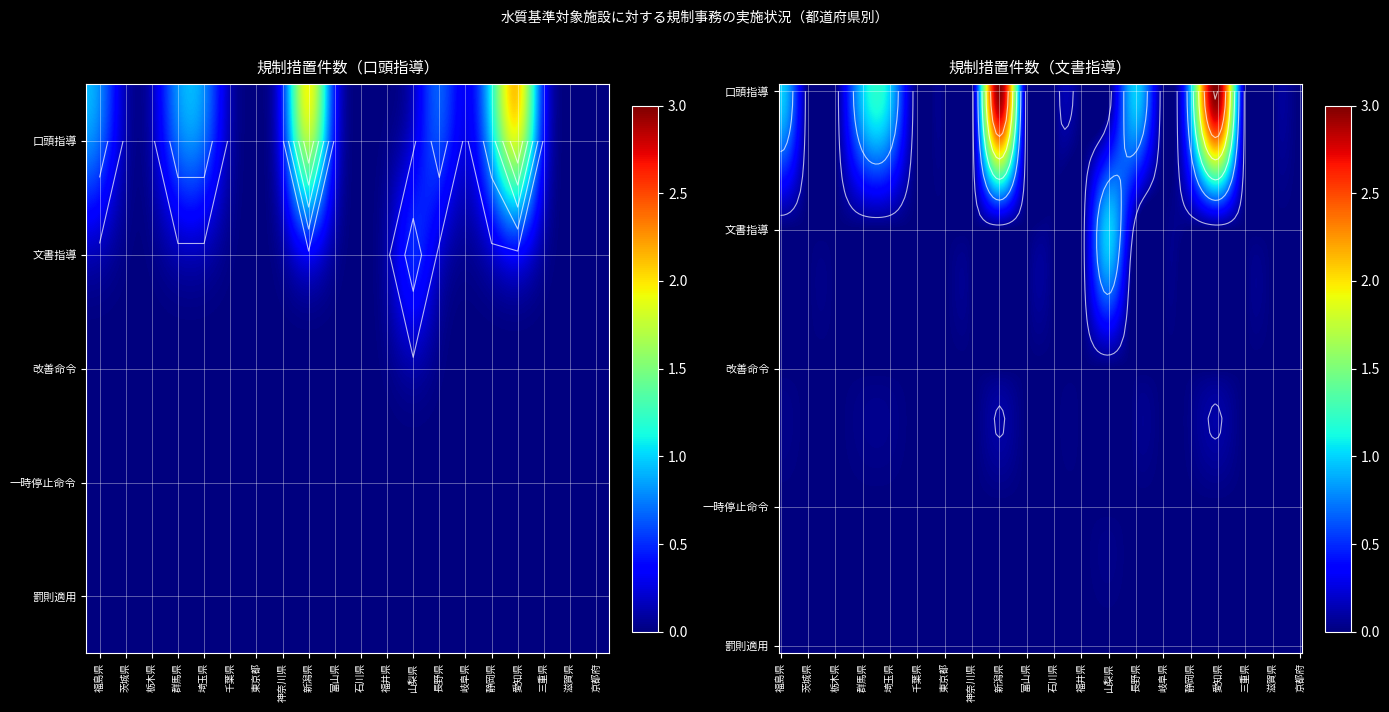

Reading right to left, transcribe all the data shown in this chart.

法に基づかない指導等件数（口頭指導）: 京都府=0	滋賀県=0	三重県=0	愛知県=3	静岡県=1	岐阜県=0	長野県=1	山梨県=0	福井県=0	石川県=0	富山県=0	新潟県=3	神奈川県=0	東京都=0	千葉県=0	埼玉県=1	群馬県=1	栃木県=0	茨城県=0	福島県=1
法に基づかない指導等件数（文書指導）: 京都府=0	滋賀県=0	三重県=0	愛知県=0	静岡県=0	岐阜県=0	長野県=0	山梨県=1	福井県=0	石川県=0	富山県=0	新潟県=0	神奈川県=0	東京都=0	千葉県=0	埼玉県=0	群馬県=0	栃木県=0	茨城県=0	福島県=0
法第22条第1項に基づく改善命令件数: 京都府=0	滋賀県=0	三重県=0	愛知県=0	静岡県=0	岐阜県=0	長野県=0	山梨県=0	福井県=0	石川県=0	富山県=0	新潟県=0	神奈川県=0	東京都=0	千葉県=0	埼玉県=0	群馬県=0	栃木県=0	茨城県=0	福島県=0
法第22条第1項に基づく一時停止命令件数: 京都府=0	滋賀県=0	三重県=0	愛知県=0	静岡県=0	岐阜県=0	長野県=0	山梨県=0	福井県=0	石川県=0	富山県=0	新潟県=0	神奈川県=0	東京都=0	千葉県=0	埼玉県=0	群馬県=0	栃木県=0	茨城県=0	福島県=0
罰則適用件数: 京都府=0	滋賀県=0	三重県=0	愛知県=0	静岡県=0	岐阜県=0	長野県=0	山梨県=0	福井県=0	石川県=0	富山県=0	新潟県=0	神奈川県=0	東京都=0	千葉県=0	埼玉県=0	群馬県=0	栃木県=0	茨城県=0	福島県=0